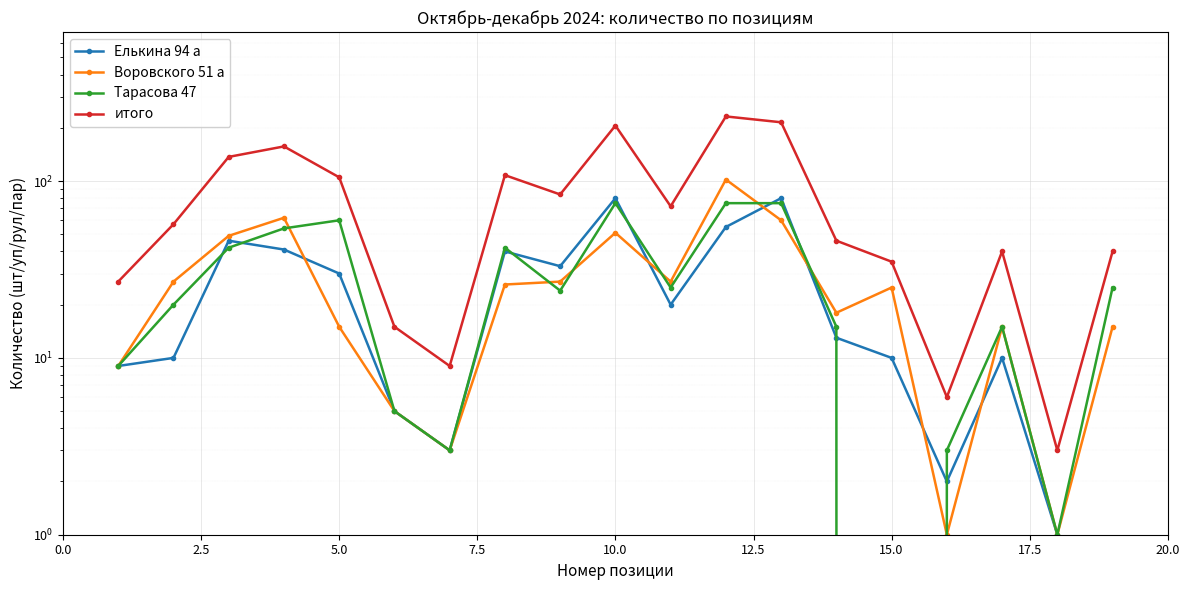

What is the average value of the Тарасова 47 series?

30